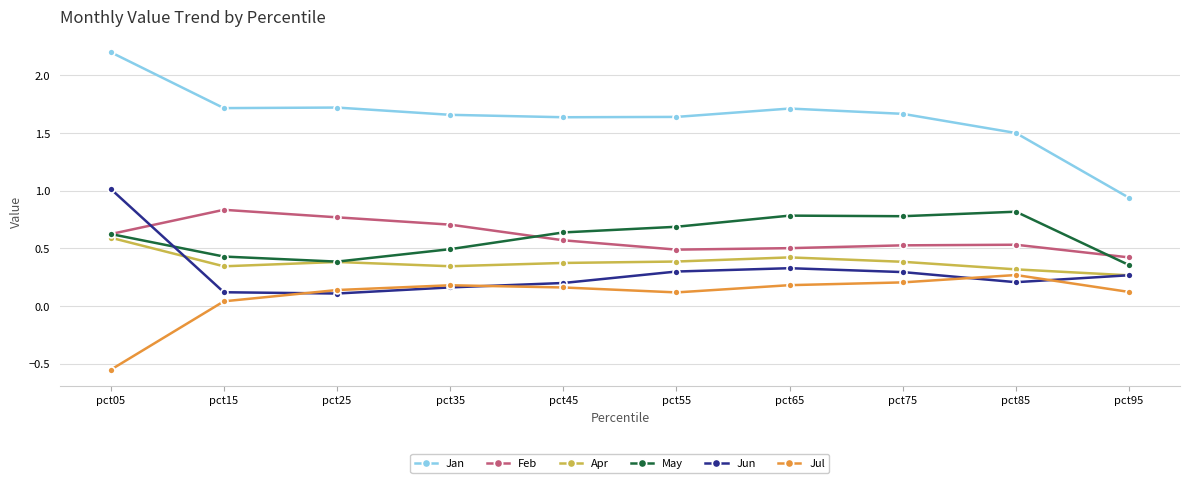

Is it true that May equals 0.4 at pct25?

True